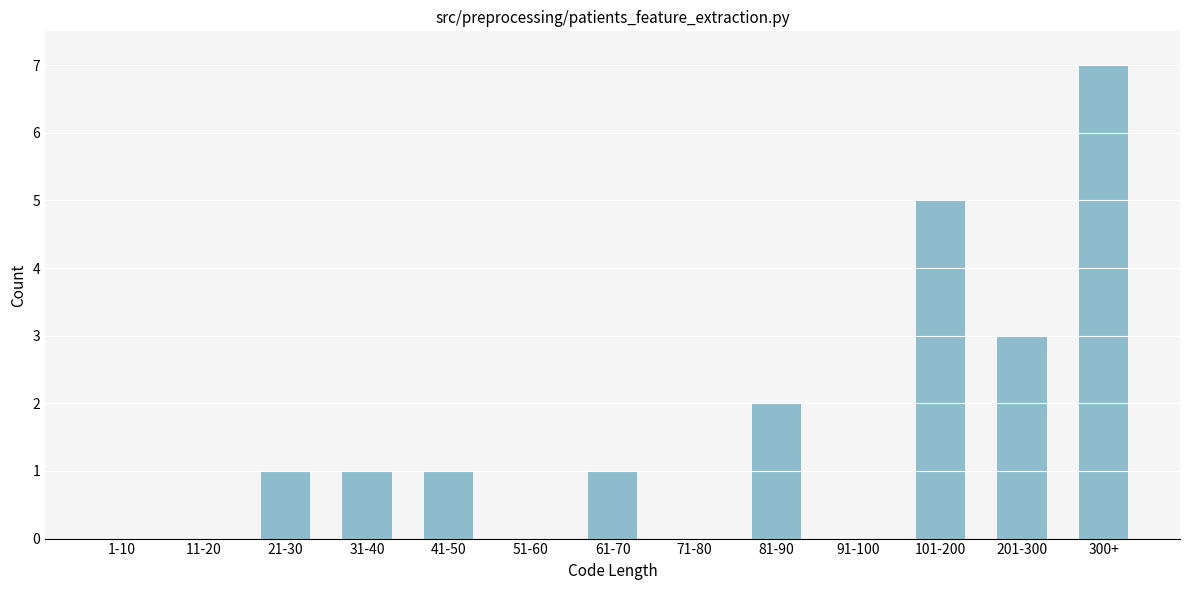

Reading left to right, what are all the values shown in this chart?

1-10=0	11-20=0	21-30=1	31-40=1	41-50=1	51-60=0	61-70=1	71-80=0	81-90=2	91-100=0	101-200=5	201-300=3	300+=7